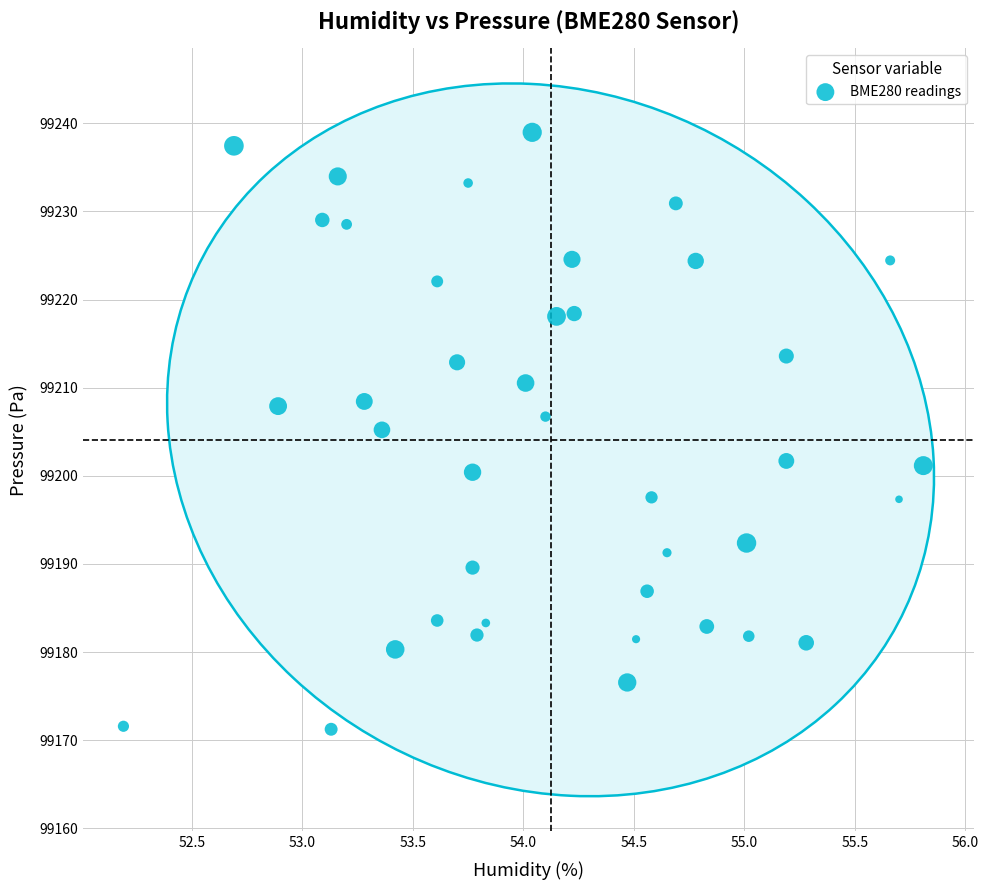

What is the range of X values (max minus min)?

3.6